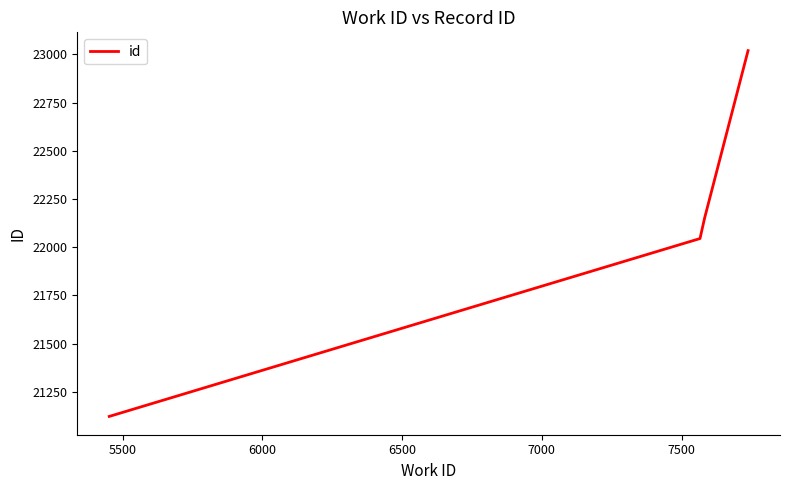

True or false: there are more than 1 points higher than both neighbors.

False